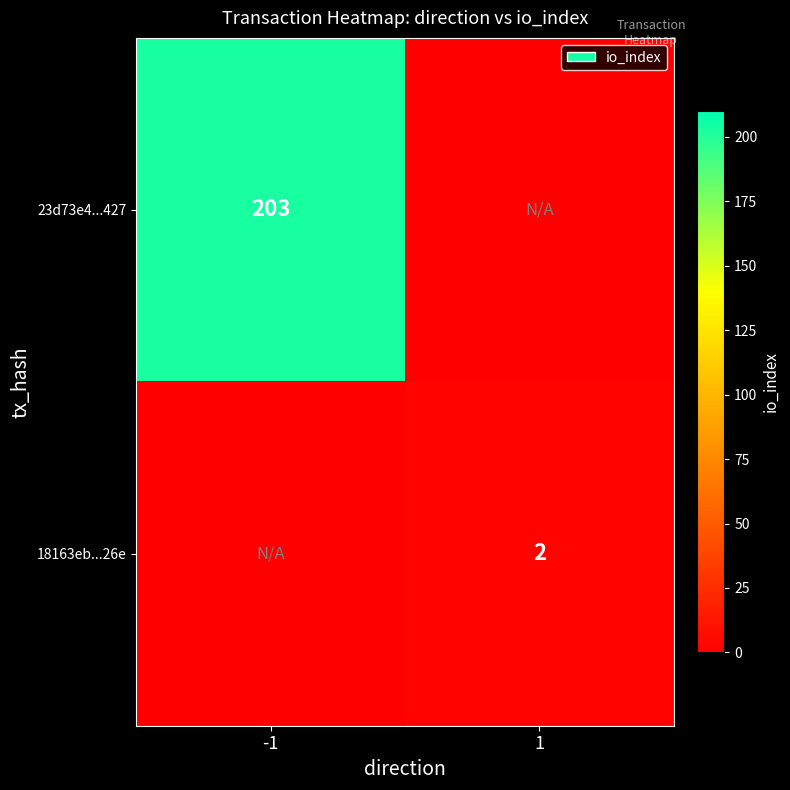

True or false: 18163eb...26e has a value of 1 at 1.

False